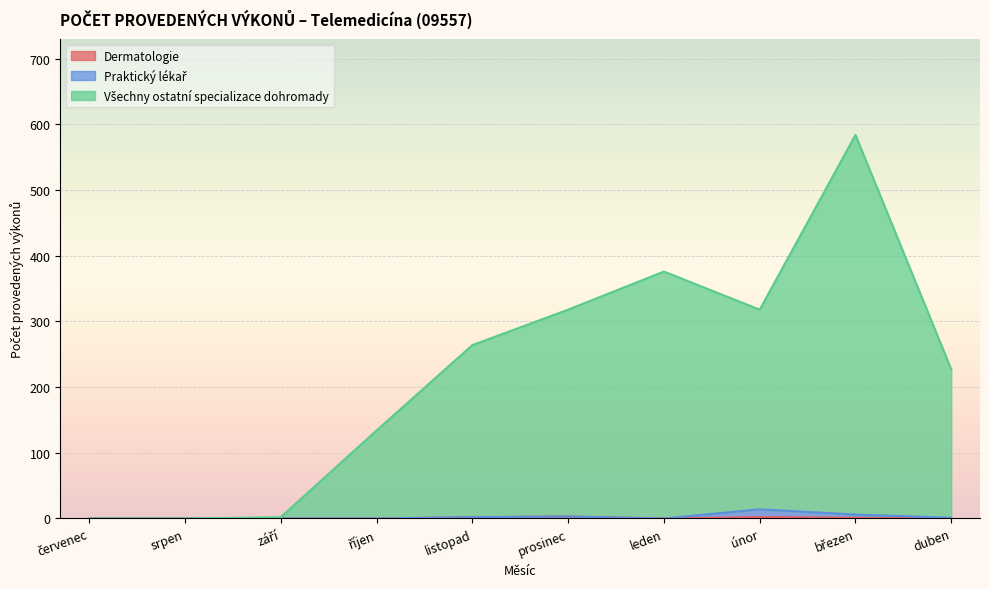

What is the average value of the Dermatologie series?

1